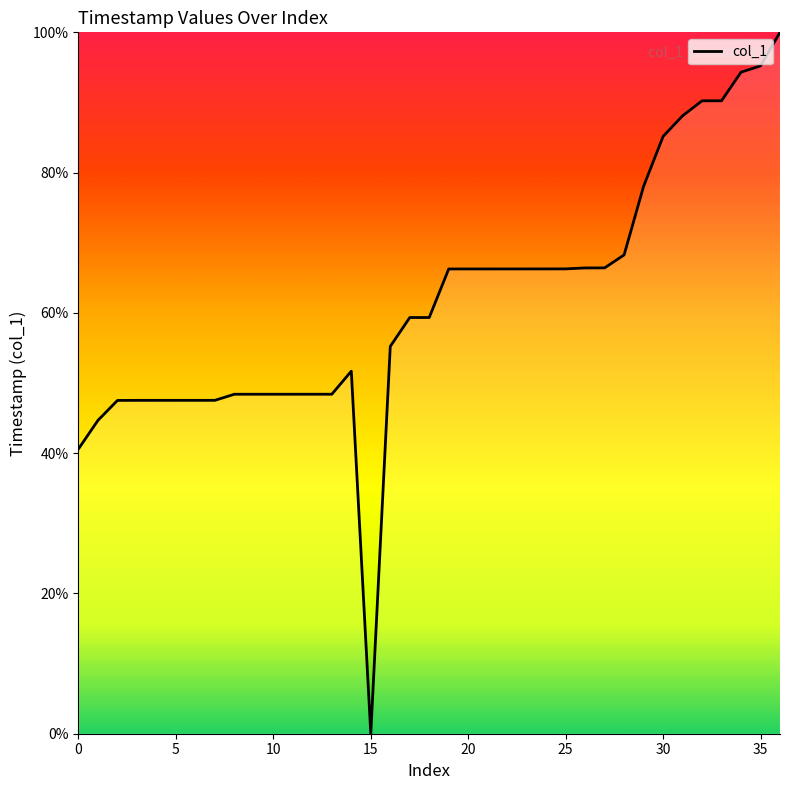

What is the difference between the maximum and minimum values?

100.0